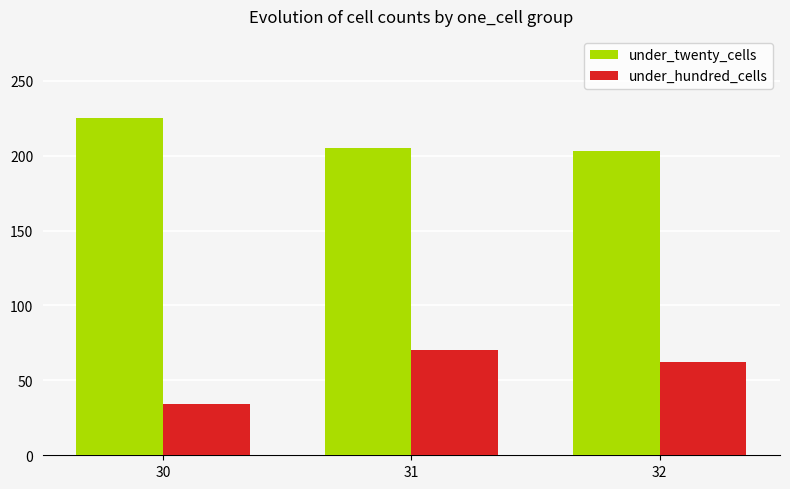

Is the value of under_twenty_cells at 32 greater than the value of under_hundred_cells at 32?

Yes